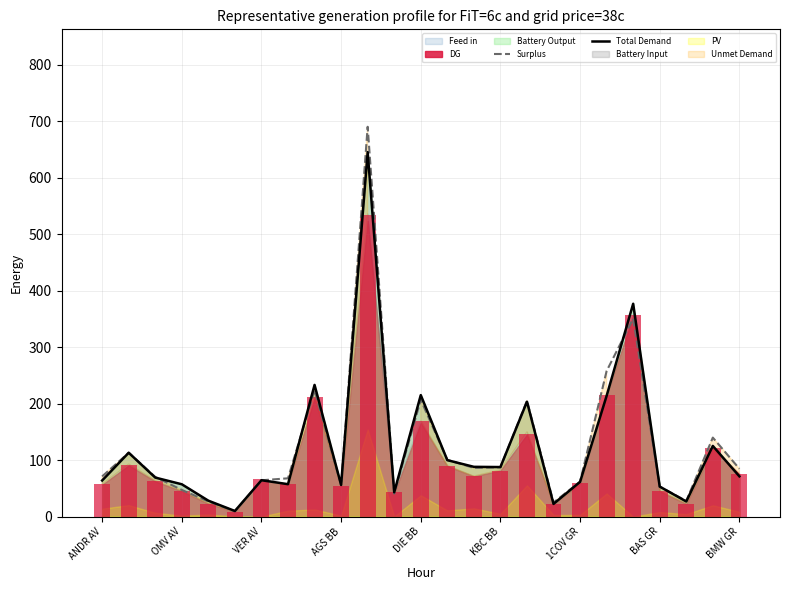

How many bars are there in total?

50